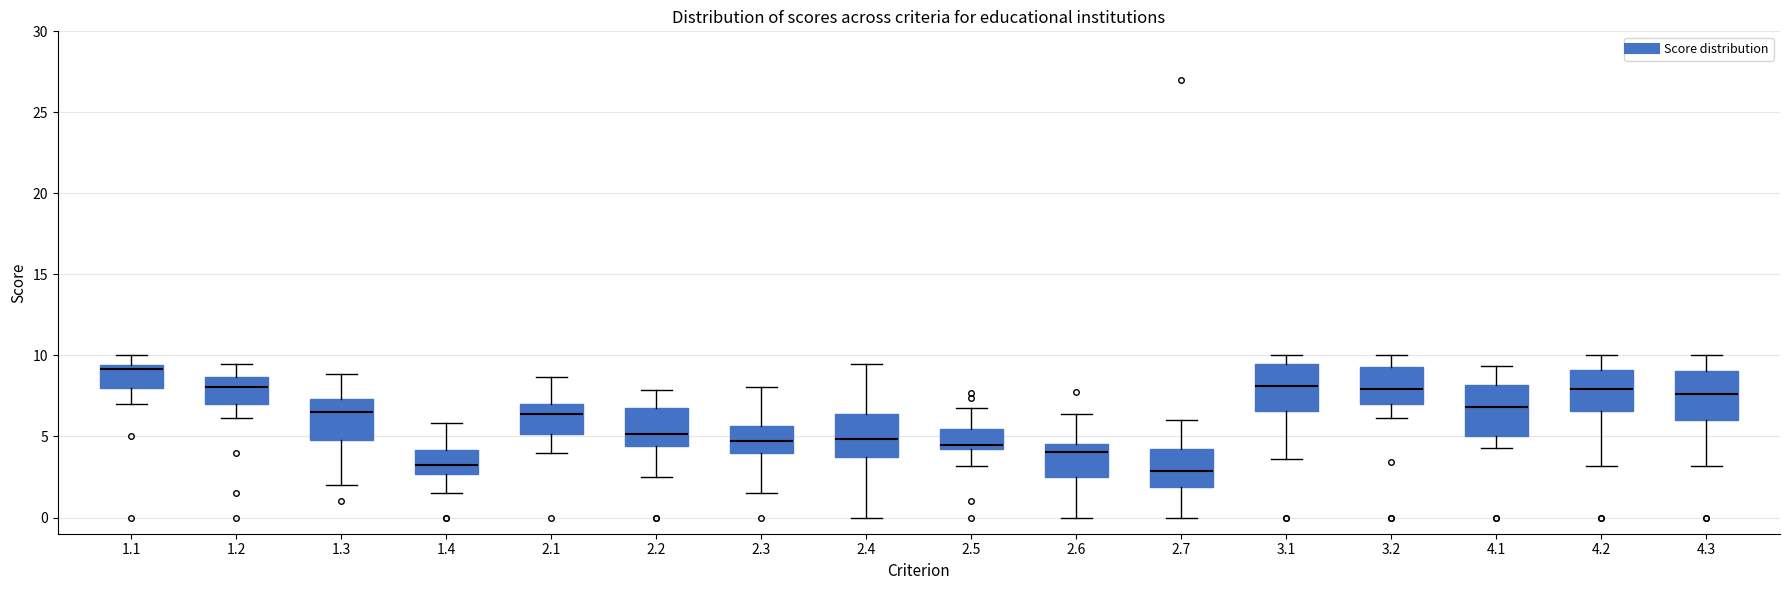

Where is the lower edge of the box at x = 2.2 on the y-axis? The values are not printed on the chart, so give them approximately, as read against the axis.

4.5